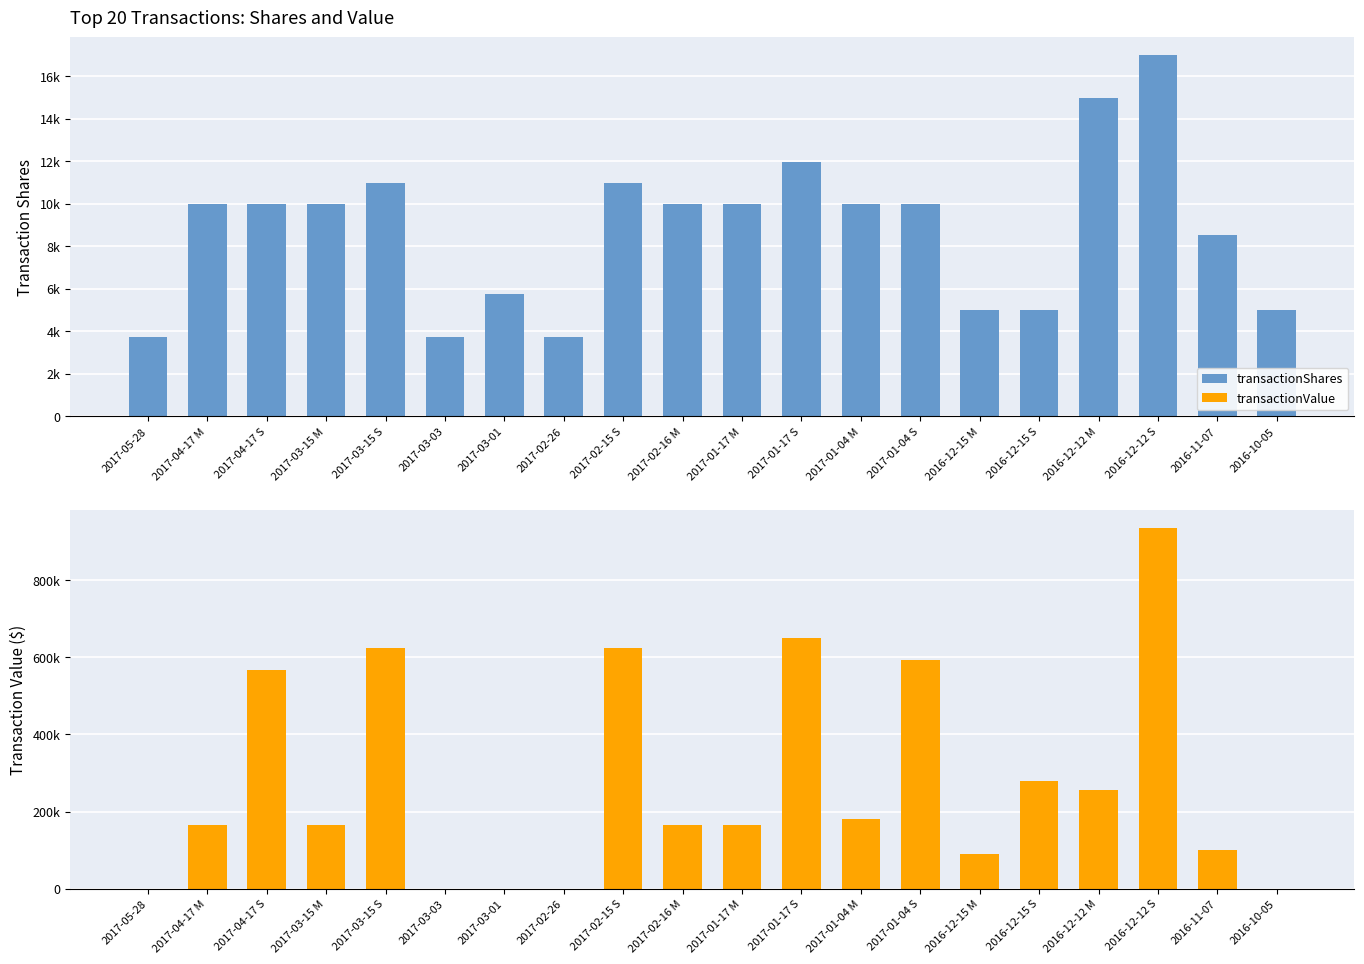

List the series in order of their peak value, lowest first.

transactionShares, transactionValue